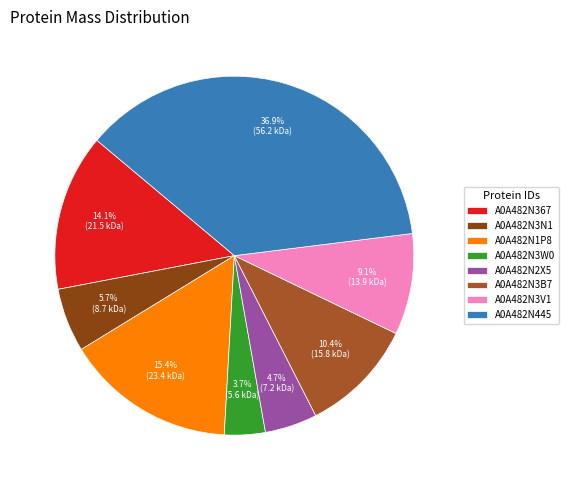

Does A0A482N3V1 account for over 50% of the chart?

No